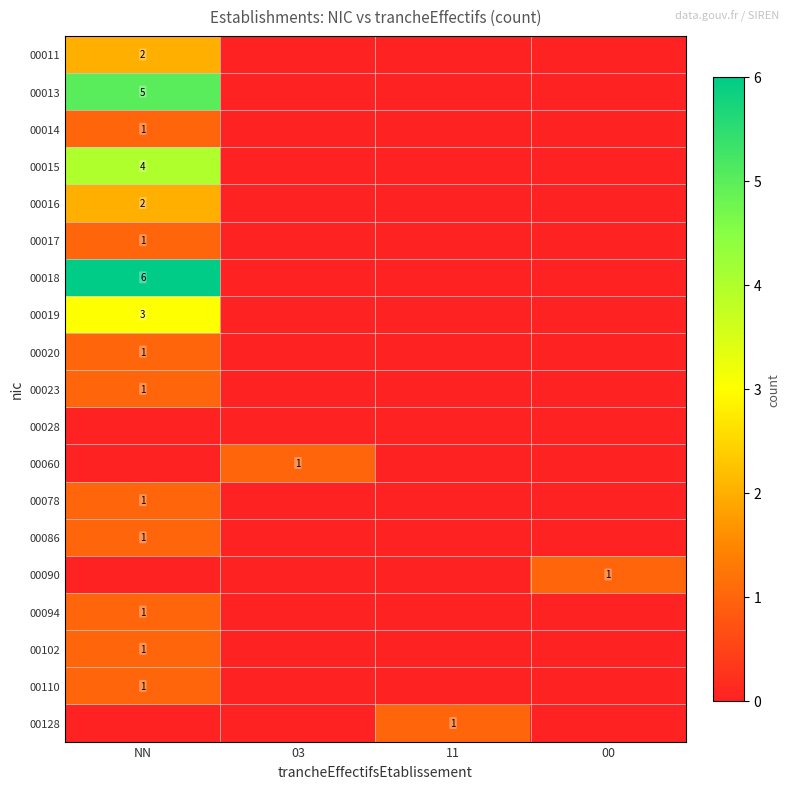

Count the number of data series in this chart.

19